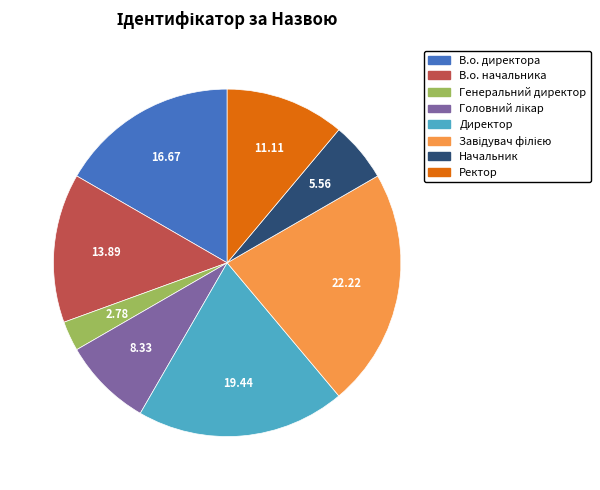

How many slices are in this pie chart?

8